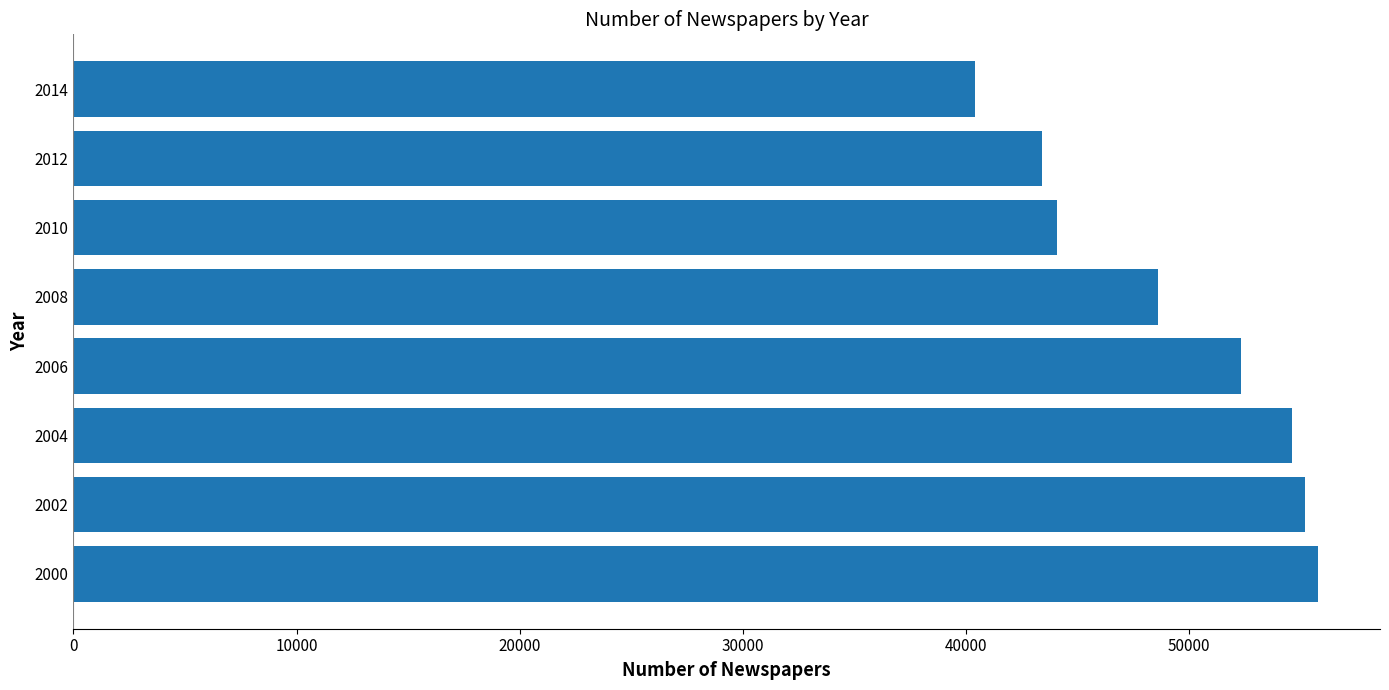

Rank the categories by value from lowest to highest.

2014, 2012, 2010, 2008, 2006, 2004, 2002, 2000